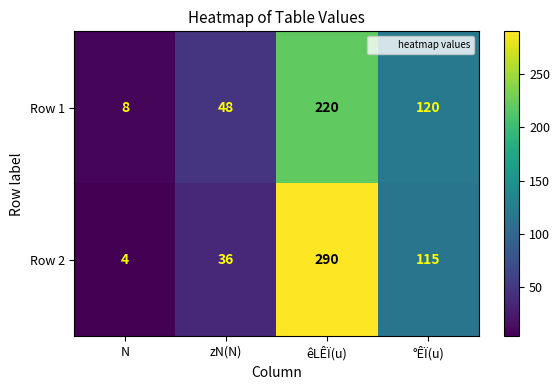

Reading right to left, list all the values displayed in this chart.

Row 1: 120	220	48	8
Row 2: 115	290	36	4